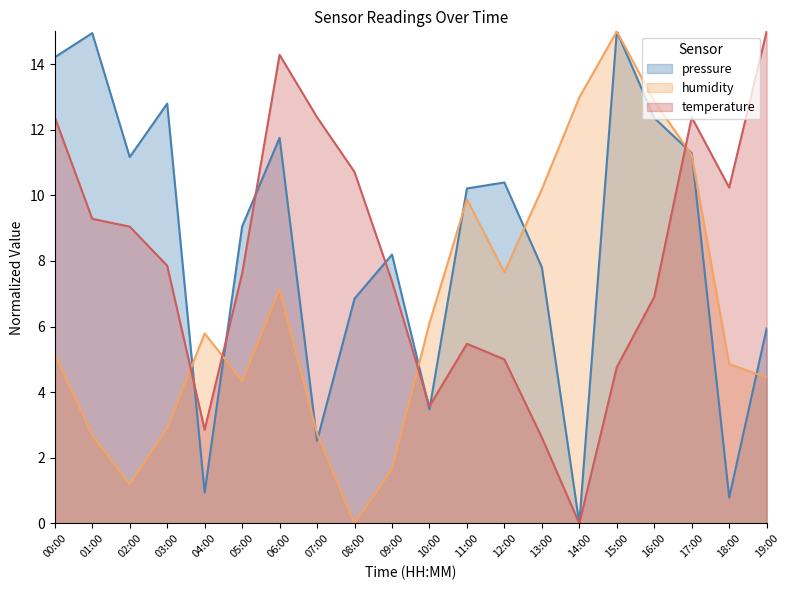

Read the humidity value at 07:00.

2.7